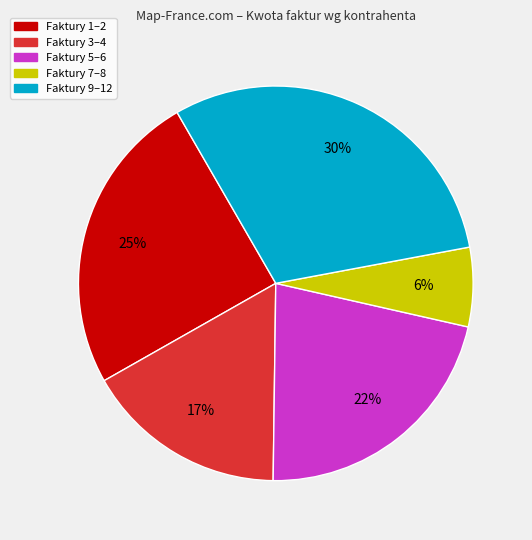

To the nearest percent, what is the average slice percentage?

20%